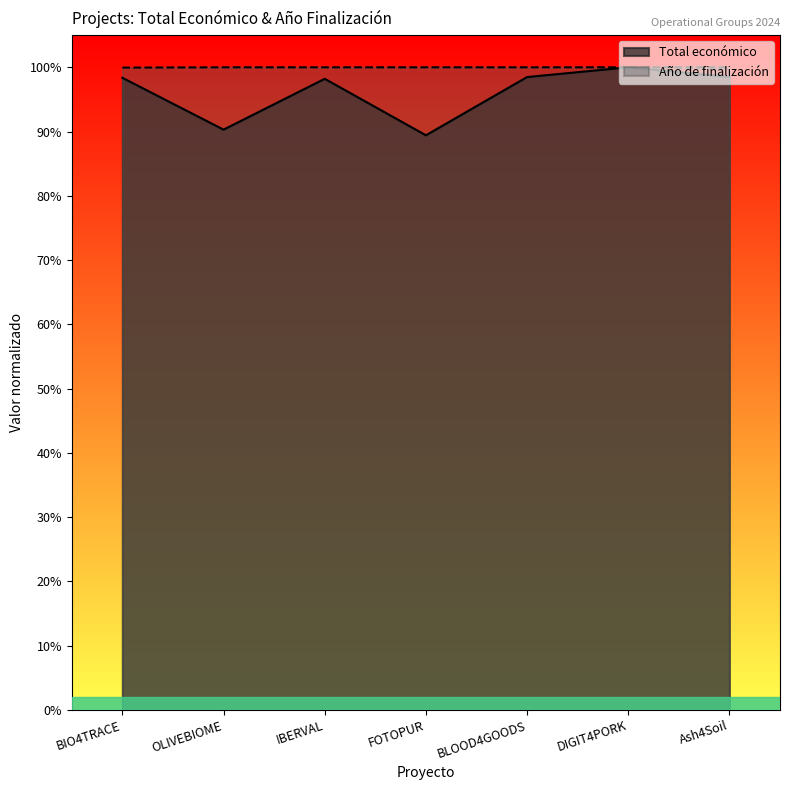

Where is Año de finalización nearest to the value 0?

BIO4TRACE